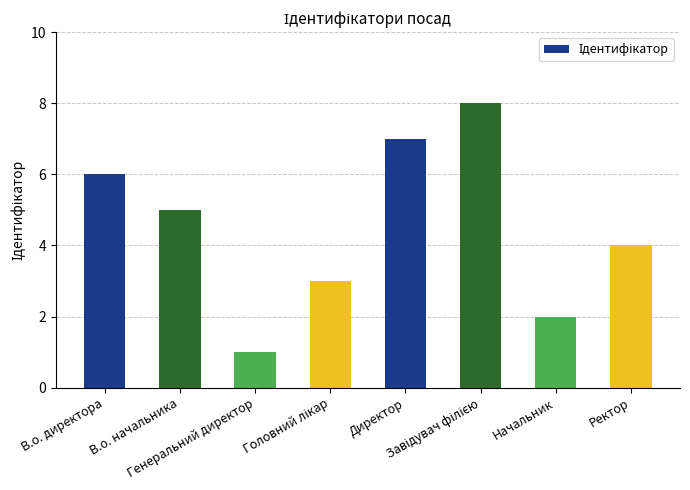

What is the difference between the second highest and minimum values?

6